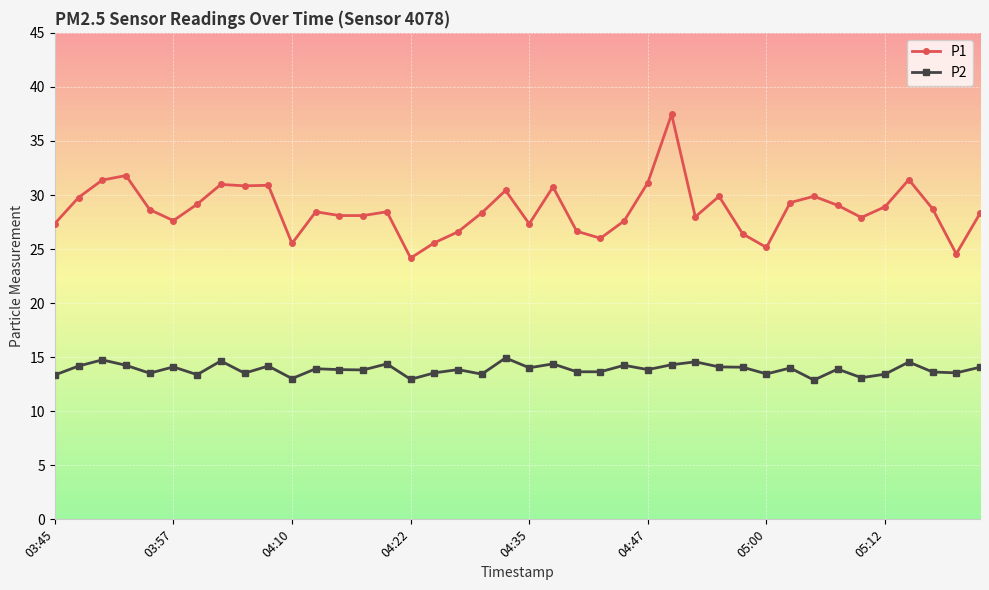

What is the value of the P2 point at the 11th from the left?

13.0